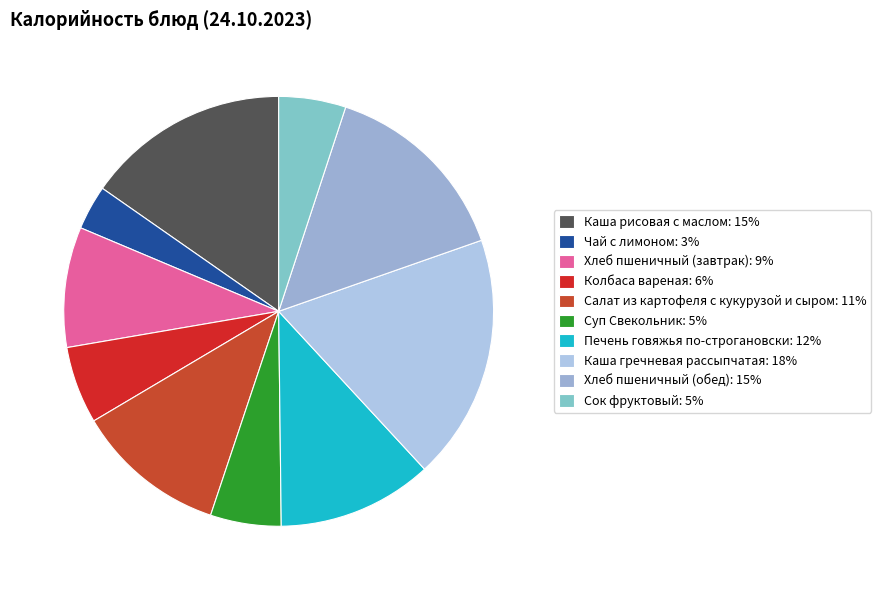

How many segments does this pie chart have?

10